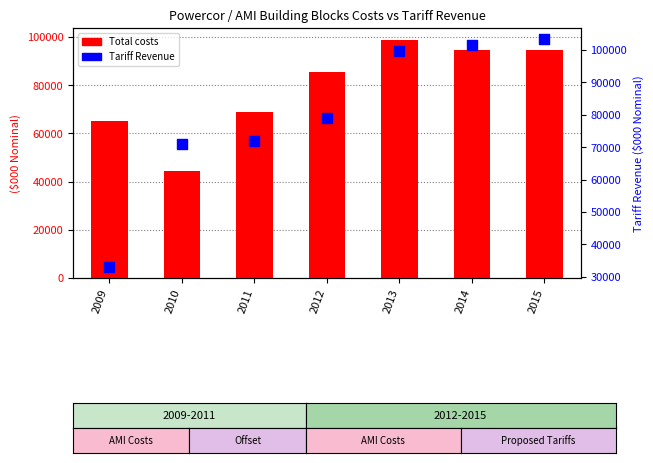

At how many categories does at least one series exceed 89424?

3